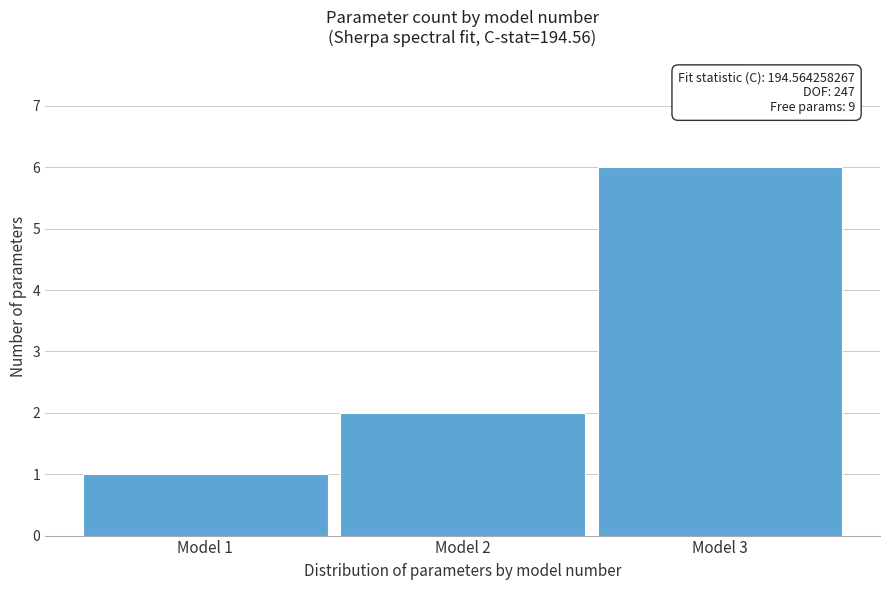

Reading right to left, extract all data points from this chart.

6	2	1